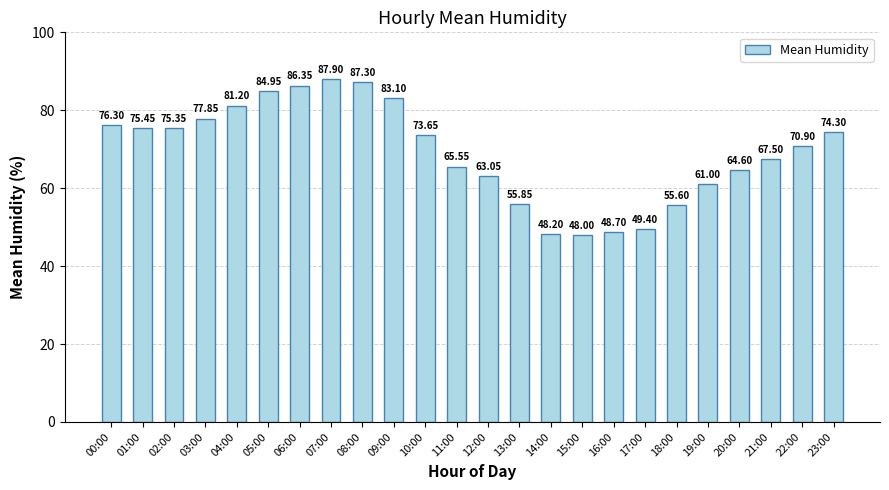

What is the sum of the values at 12:00 and 11:00?

128.6